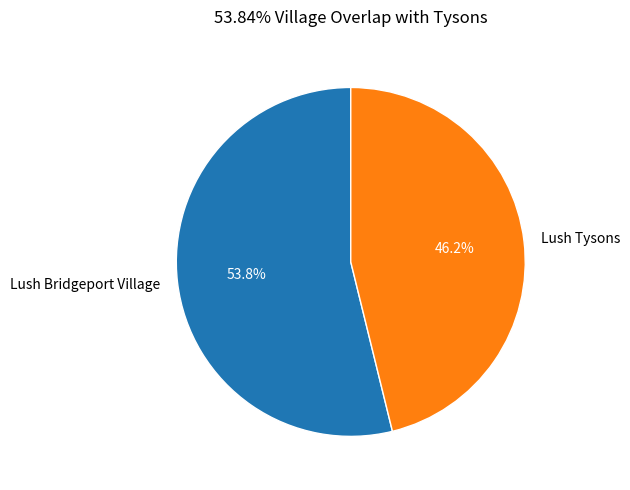

To the nearest percent, what portion does Lush Tysons represent?

46%